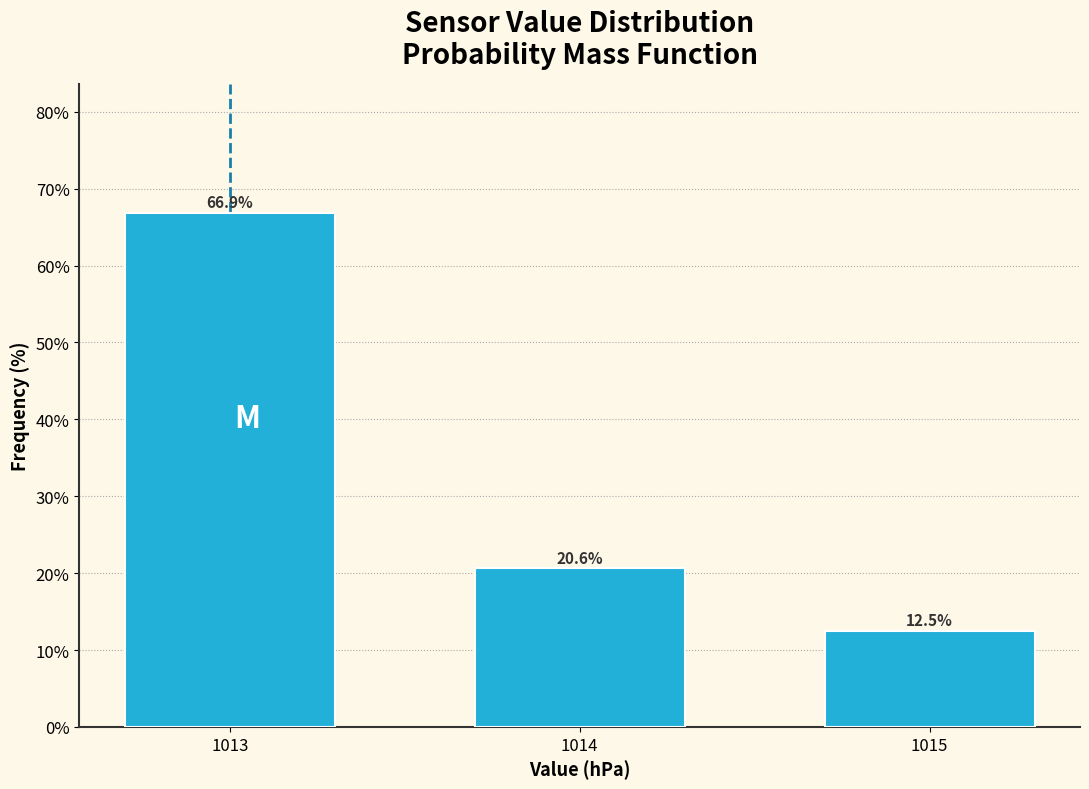

Reading right to left, extract all data points from this chart.

1015=12.5	1014=20.6	1013=66.9